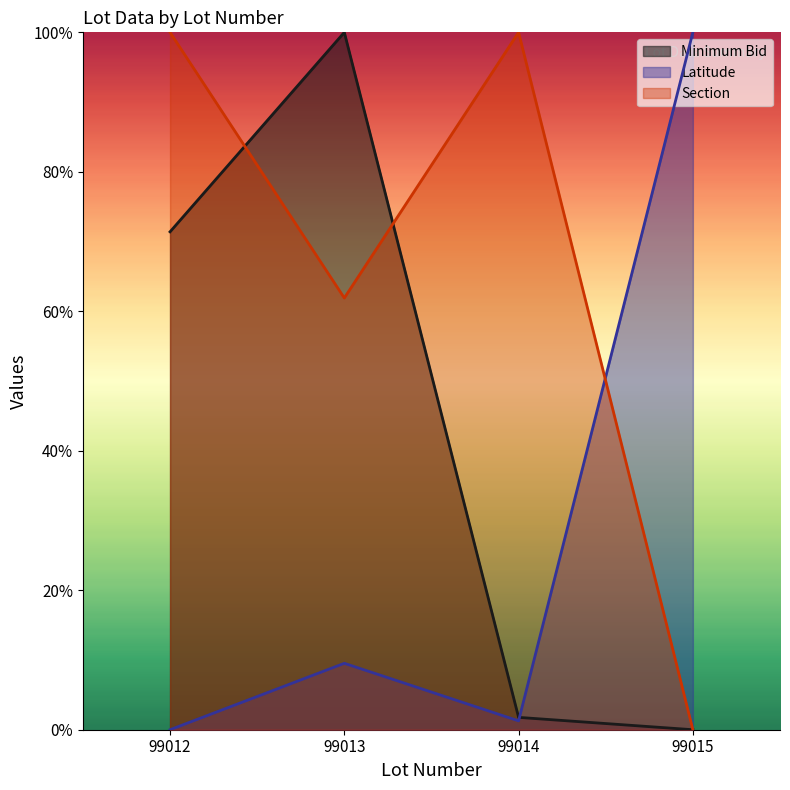

Is the value of Minimum Bid at 99013 greater than the value of Section at 99013?

Yes